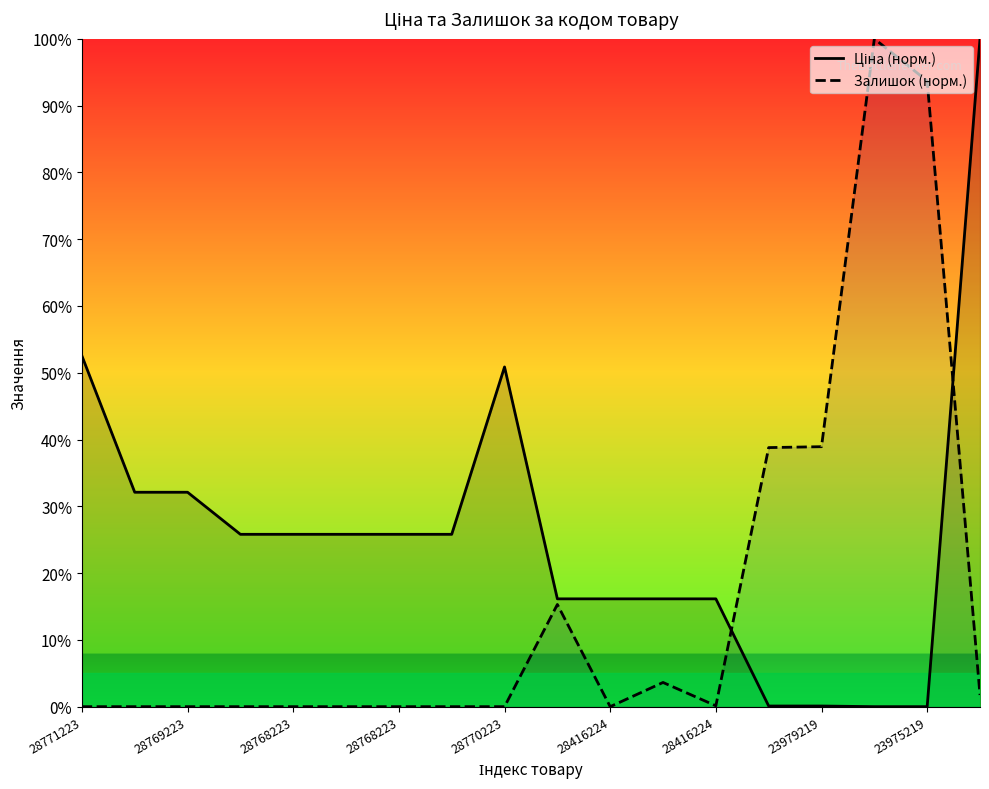

How many values in the Залишок (норм.) series exceed 0?

8